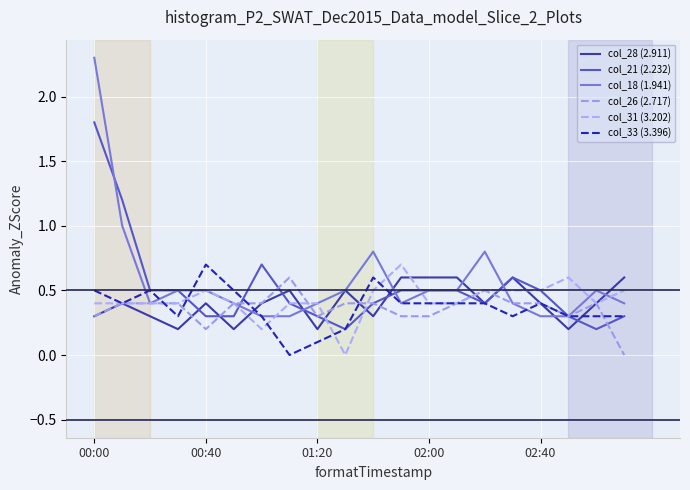

Which series has the largest range (max minus min)?

col_18 (1.941)